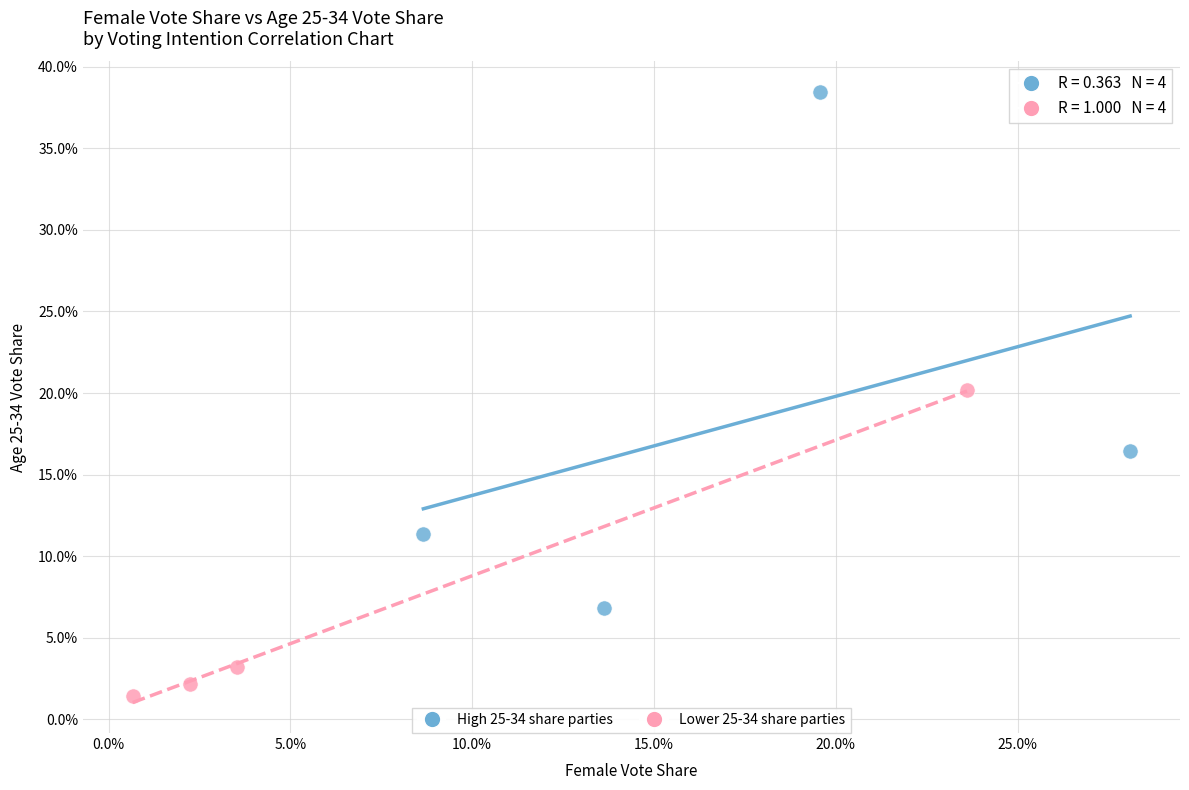

What are all the series names shown in the legend?

High 25-34 share parties, Lower 25-34 share parties